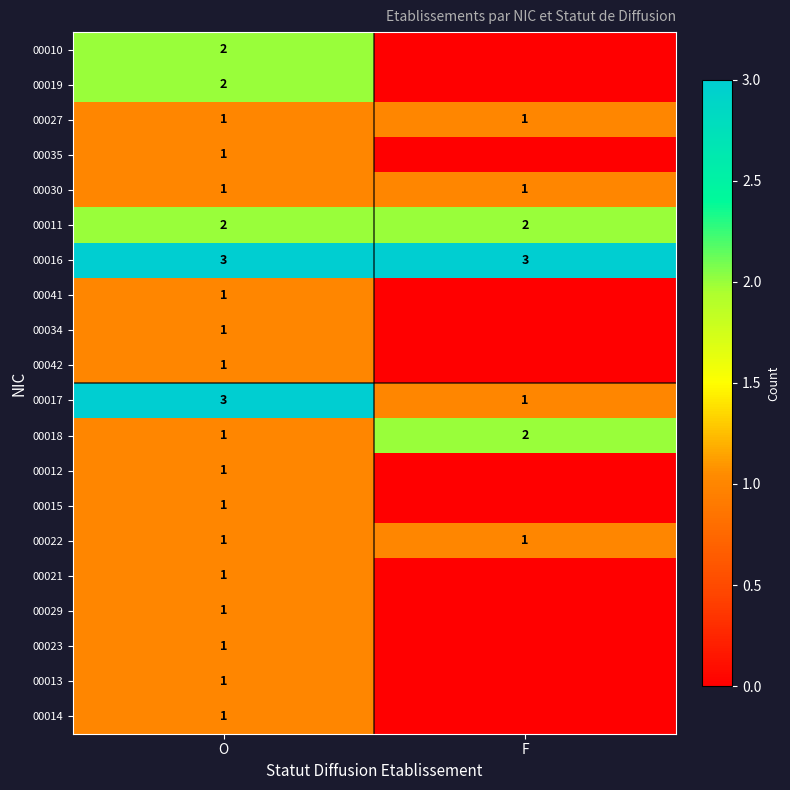

What is the total value across all series at O?

27